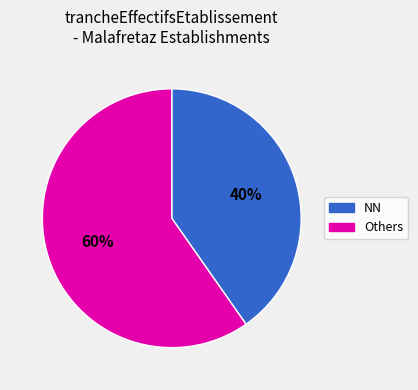

Is there a majority slice in this chart?

Yes